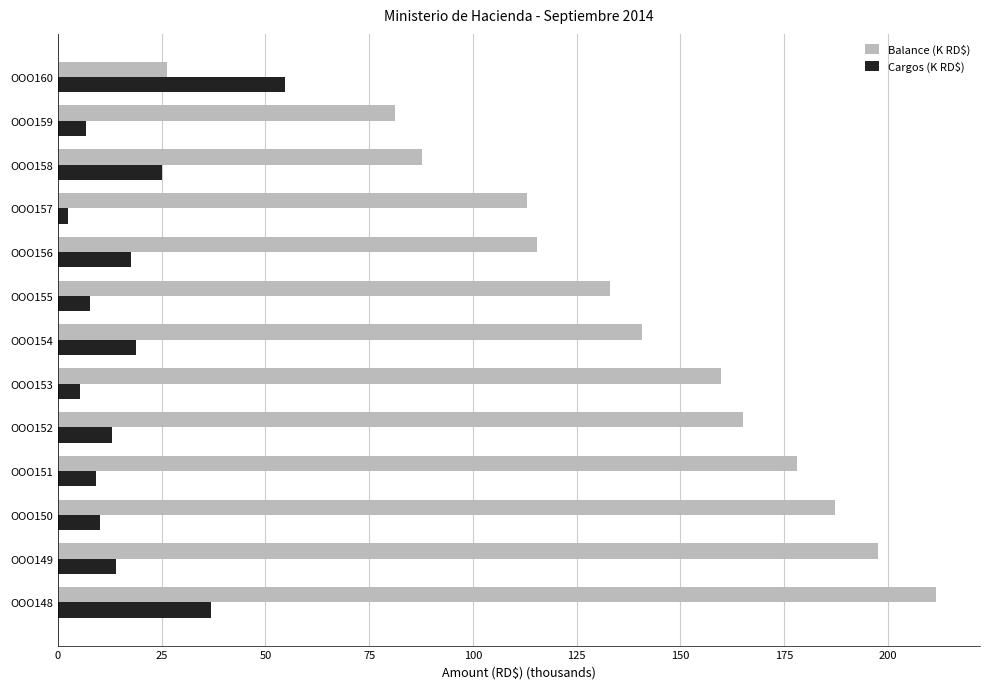

Is it true that Balance (K RD$) equals 197.1 at OOO156?

False